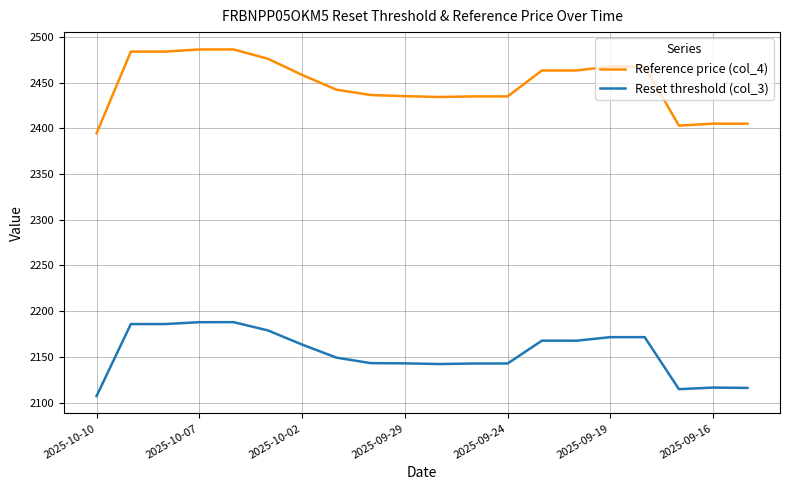

Which series has the largest total across all categories?

Reference price (col_4)